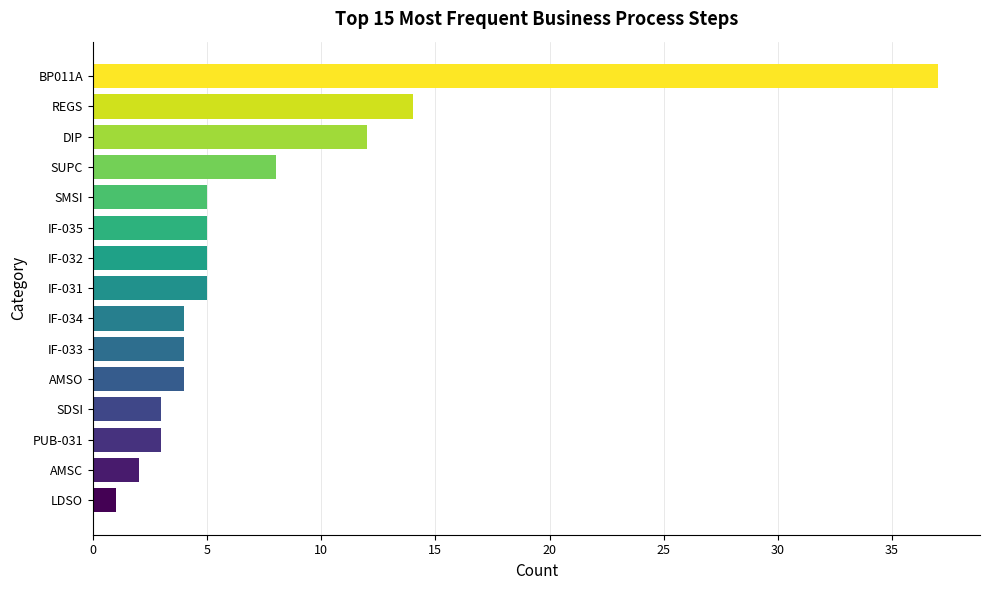

What is the change in value from REGS to IF-032?

-9